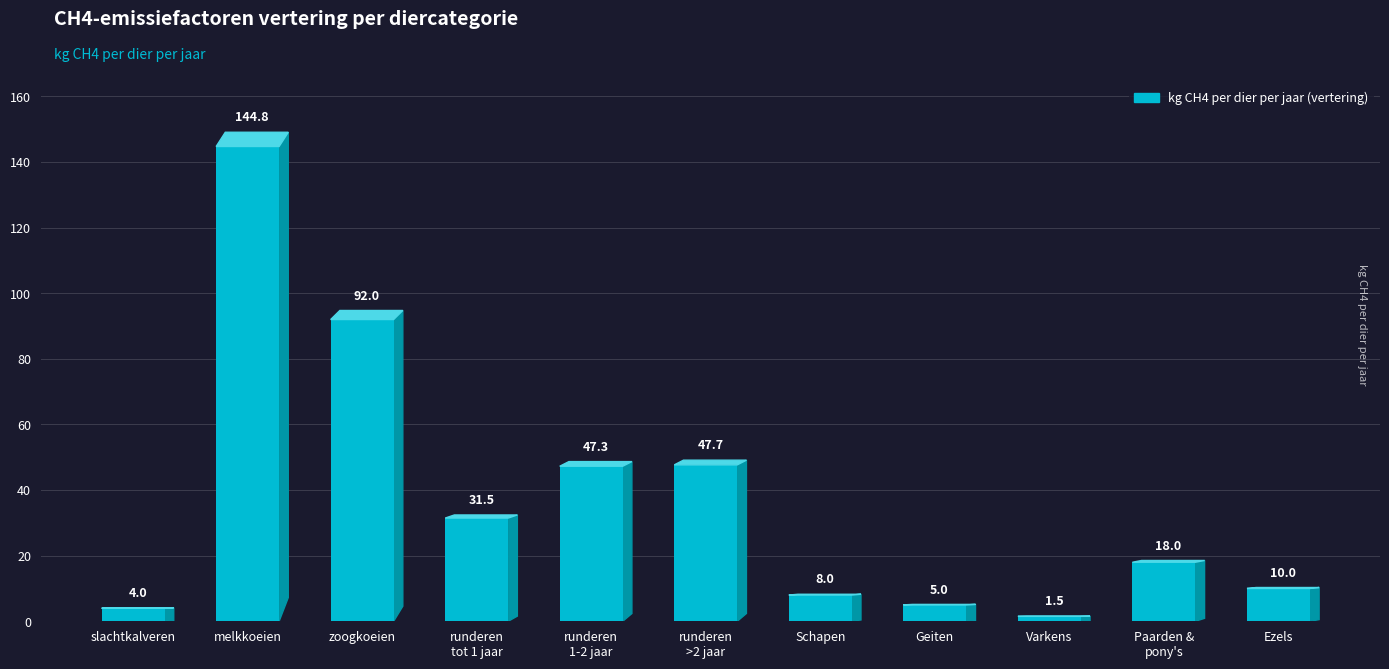

What is the difference between the second highest and minimum values?

90.5